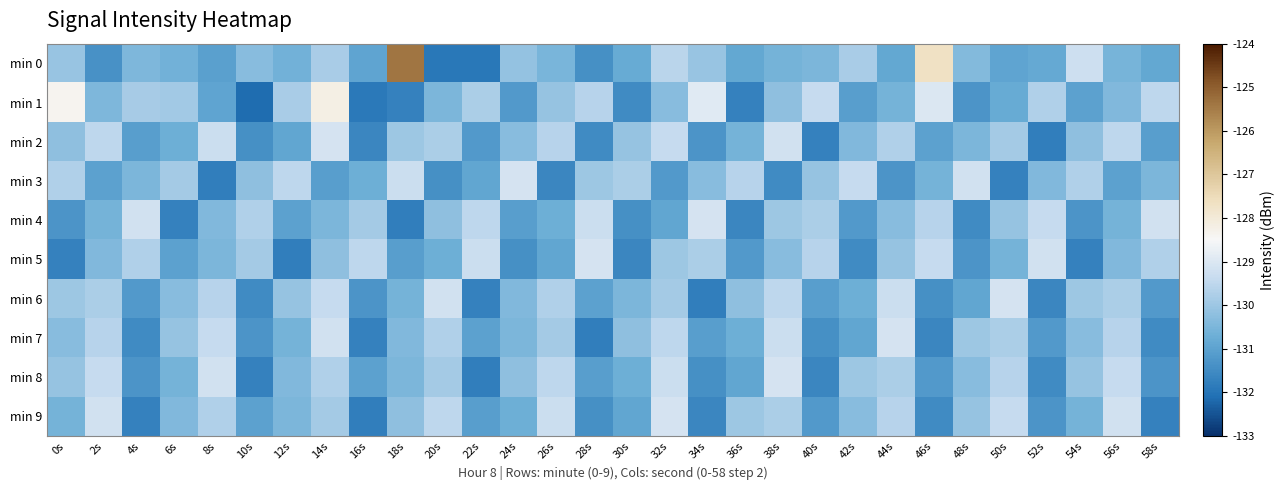

At which category is the sum across all series the highest?

14s